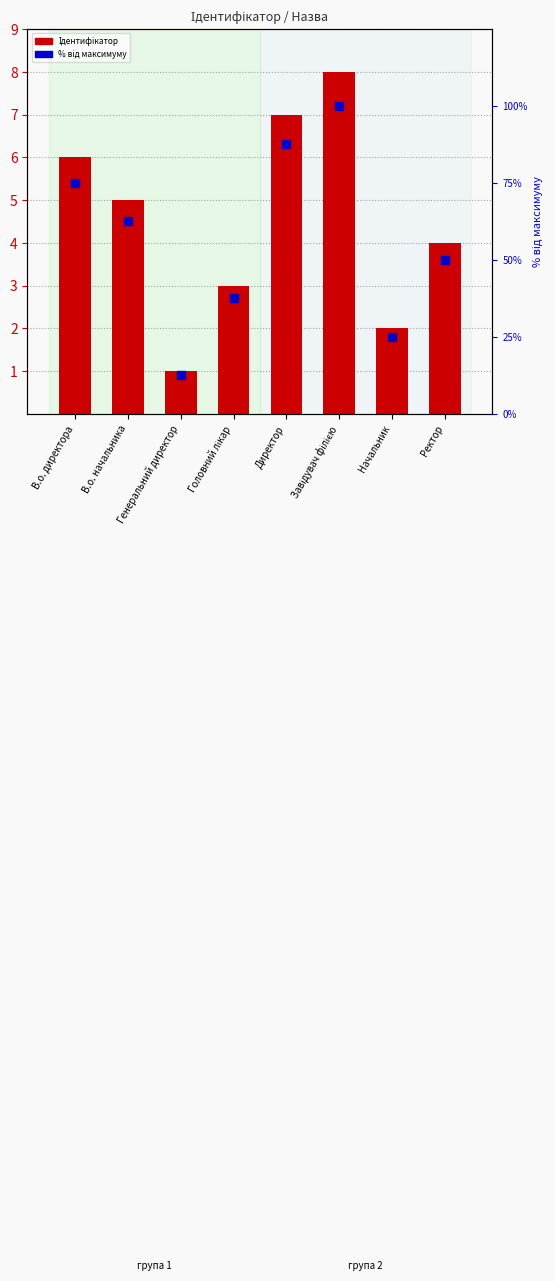

At which category is the sum across all series the highest?

Завідувач філією